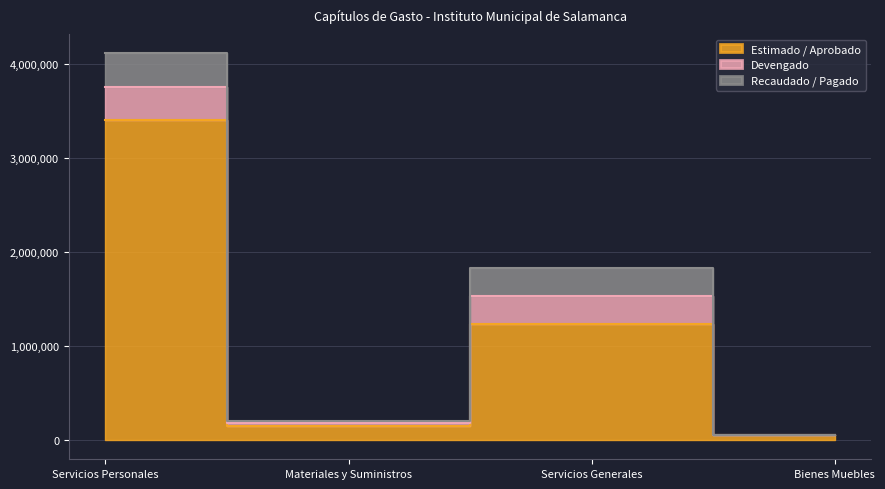

Reading right to left, transcribe all the data shown in this chart.

Estimado / Aprobado: 50600.0	1237830.0	152000.0	3403370.0
Devengado: 0.0	294906.6	23018.7	353583.5
Recaudado / Pagado: 0.0	294906.6	23018.7	353583.5